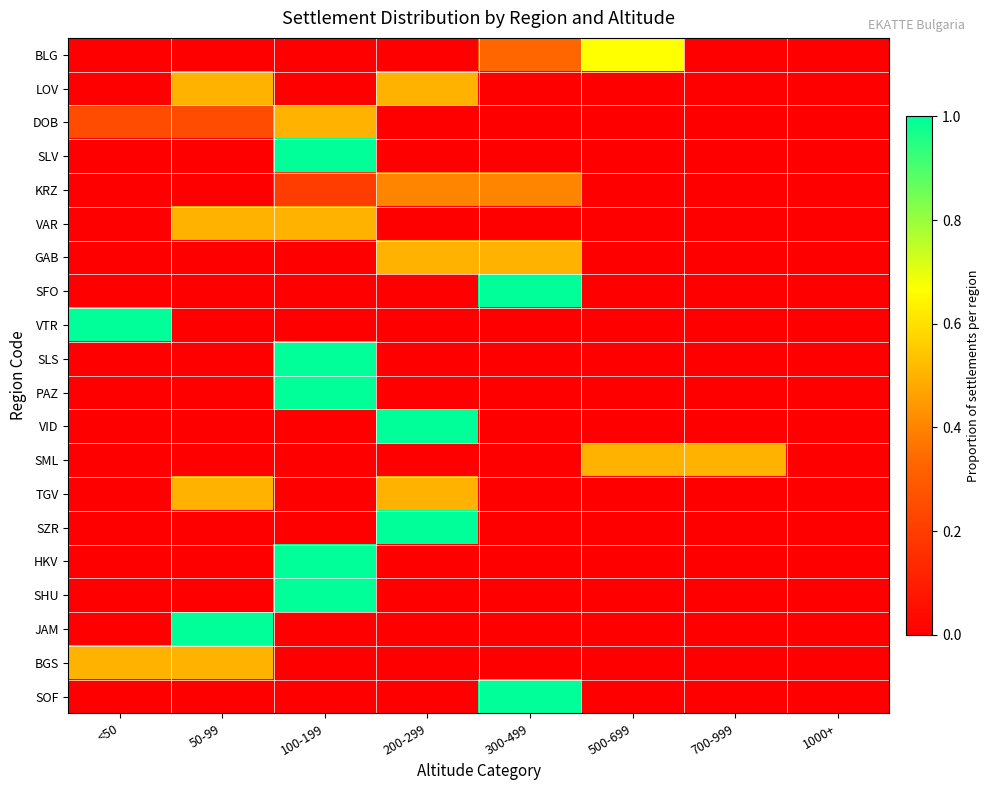

Which series changed the most between 200-299 and 300-499?

SFO